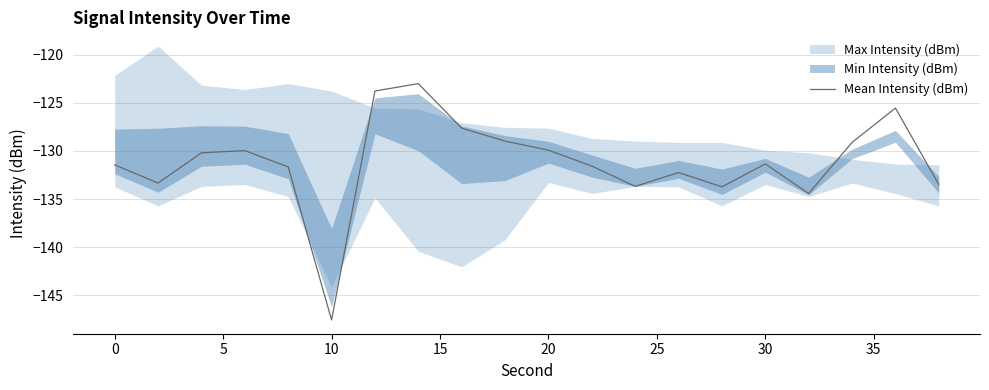

Is it true that Mean Intensity (dBm) equals -129.9 at 20?

True